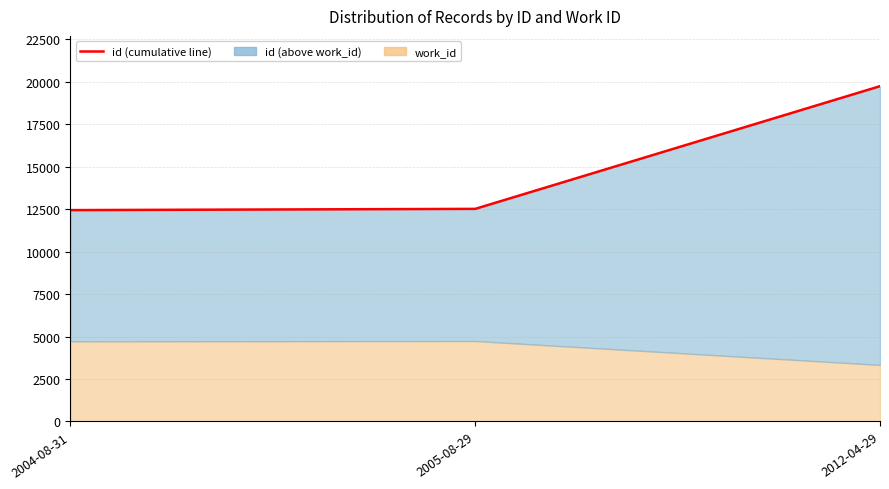

What is the difference between the maximum and minimum values?

7293